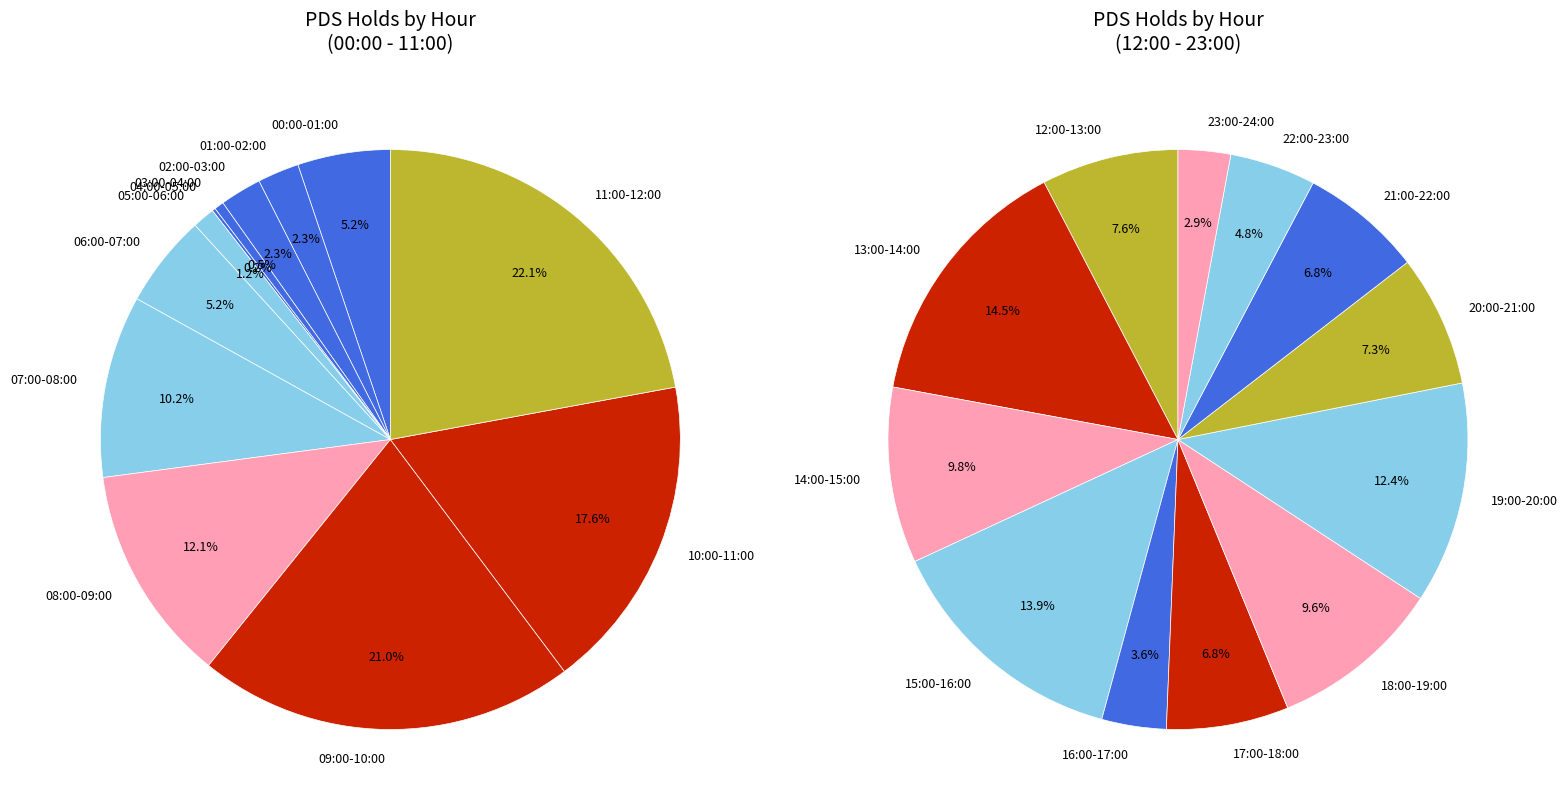

What is the change in value from 02:00-03:00 to 08:00-09:00?

+55